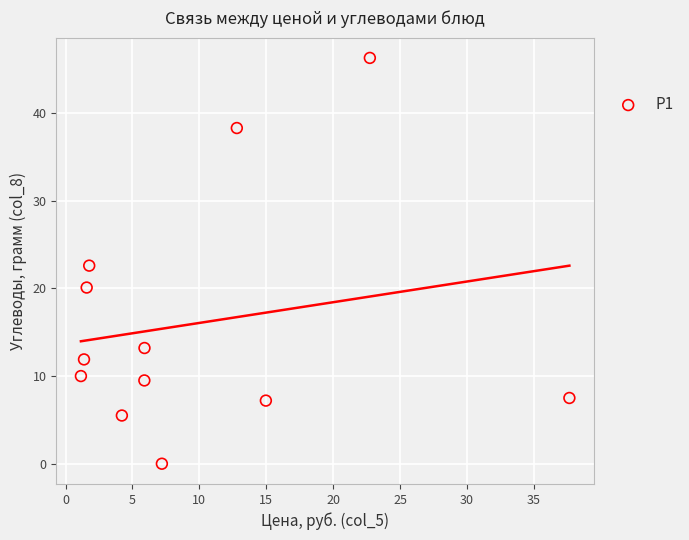

What is the range of Y values (max minus min)?

46.3